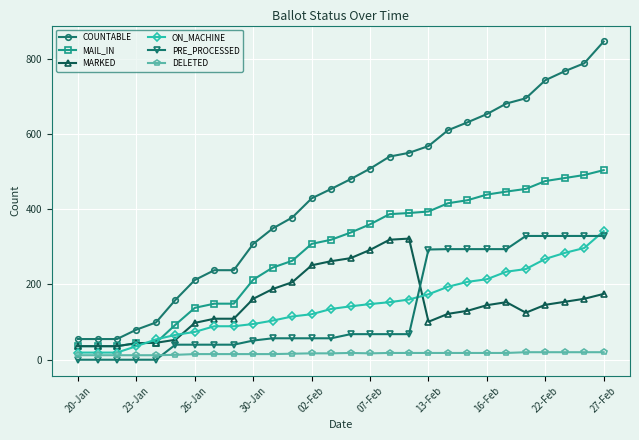

Which series has the largest total across all categories?

COUNTABLE